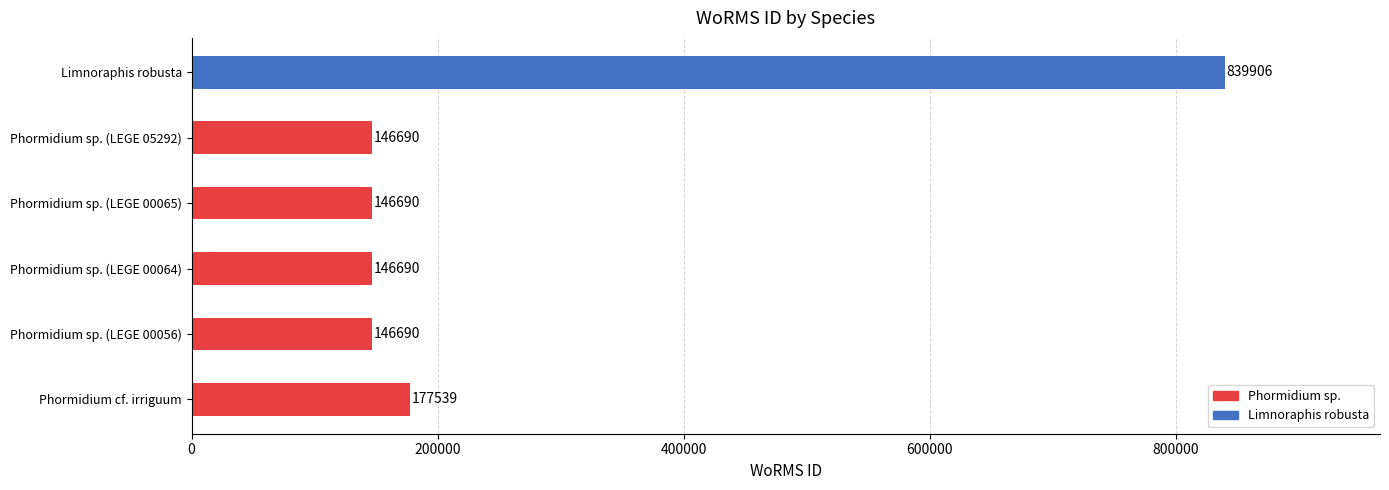

Which category has the highest value across all series?

Limnoraphis robusta